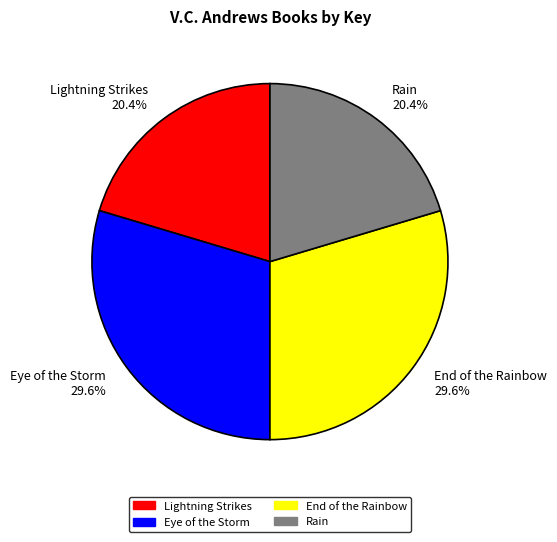

How much of the chart is everything except End of the Rainbow?

70.4%